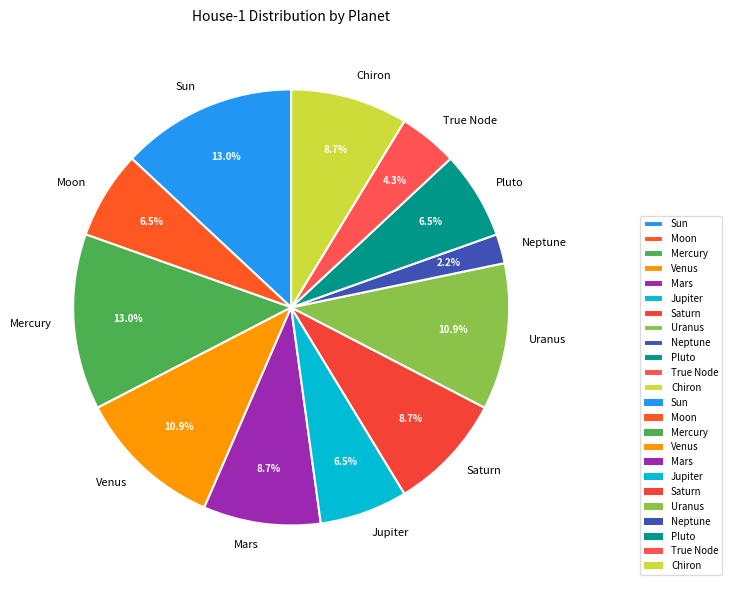

What is the smallest slice in the pie chart?

Neptune